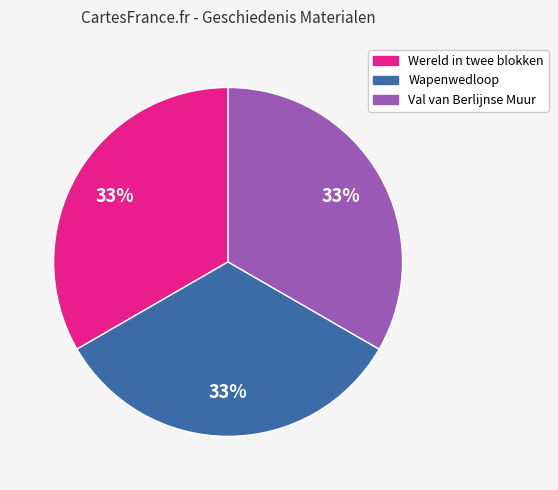

Is there any slice that represents more than half of the pie?

No